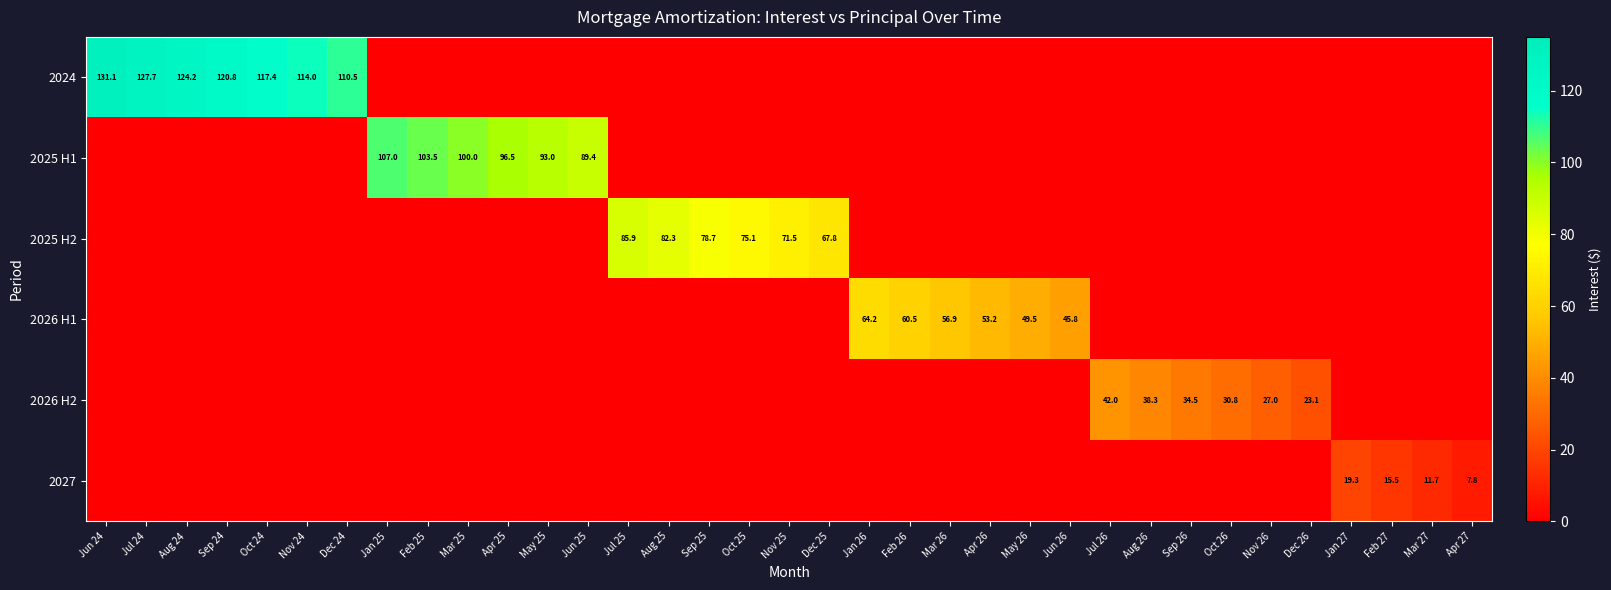

What is the difference between the highest and lowest values at Feb 26?

60.5